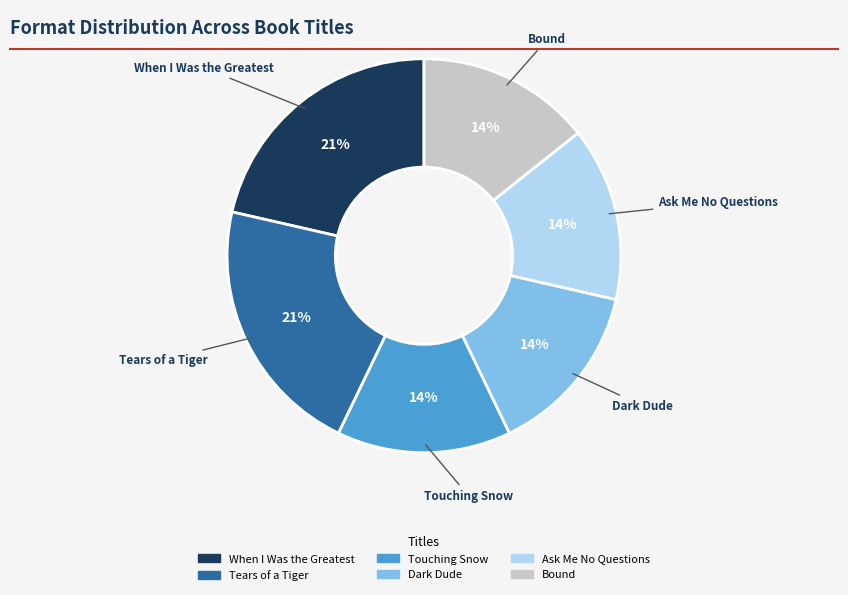

What is the ratio of the value at Bound to the value at Ask Me No Questions?

1.0